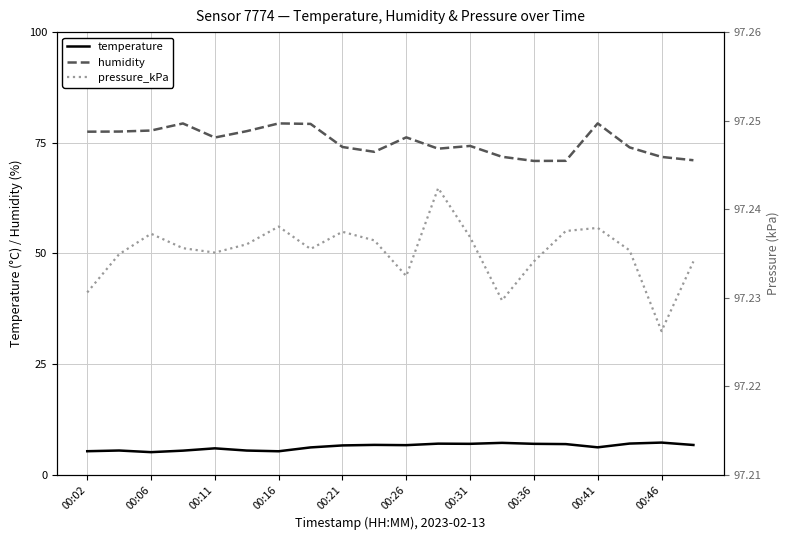

True or false: pressure_kPa and humidity intersect in this chart.

False